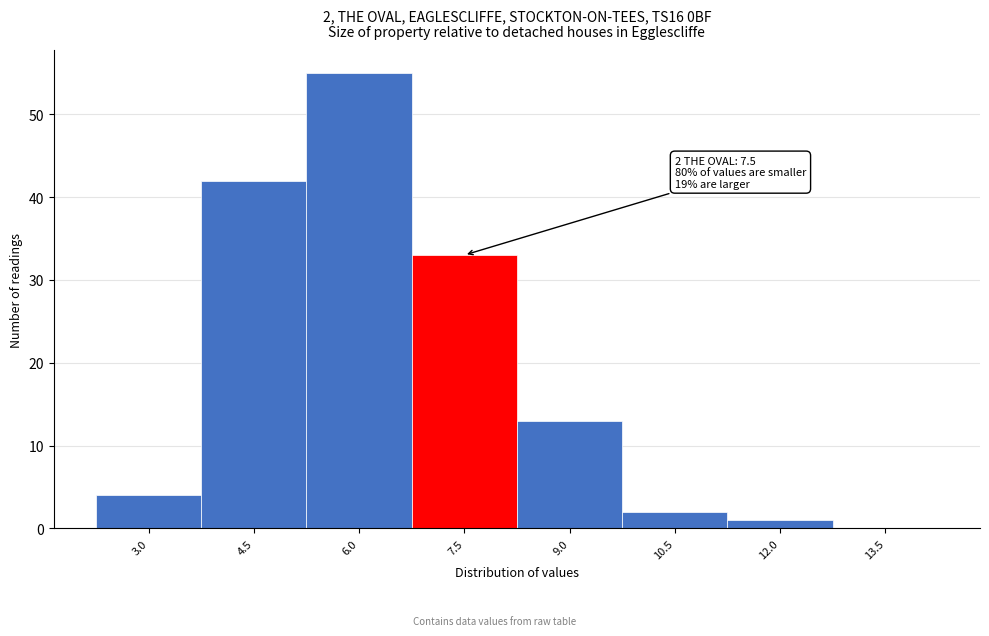

Reading left to right, list all the values displayed in this chart.

3.0=4	4.5=42	6.0=55	7.5=33	9.0=13	10.5=2	12.0=1	13.5=0